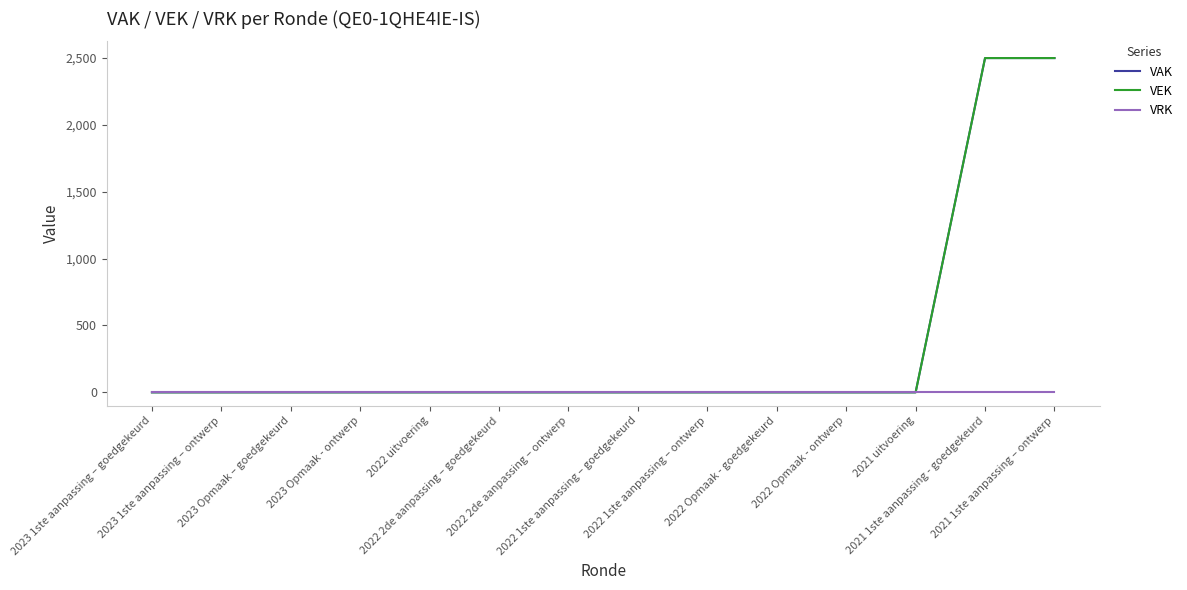

What is the total value across all series at 2021 1ste aanpassing - goedgekeurd?

5000